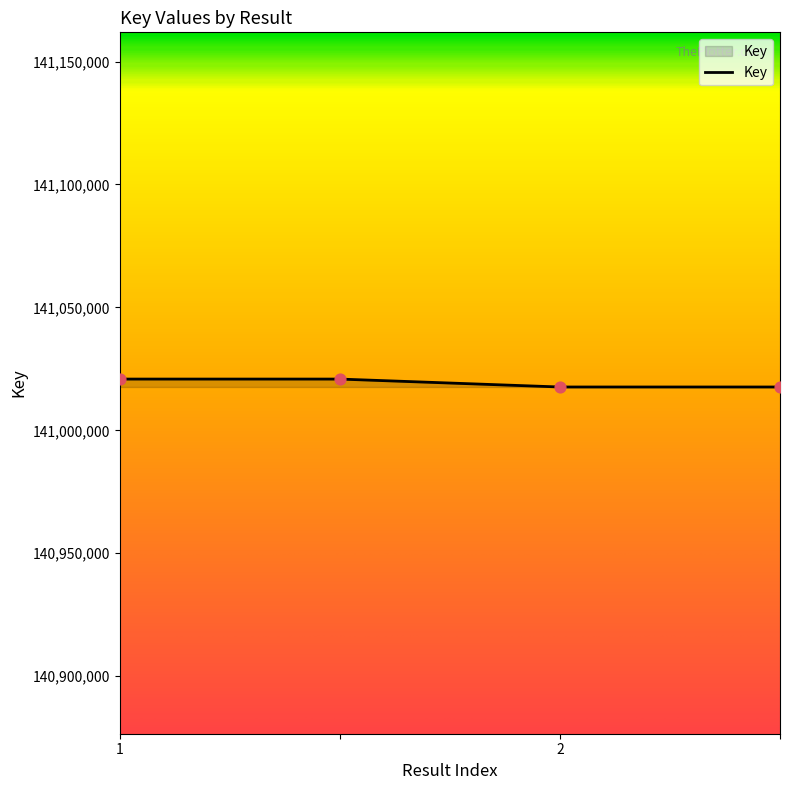

What is the average value?

141019242